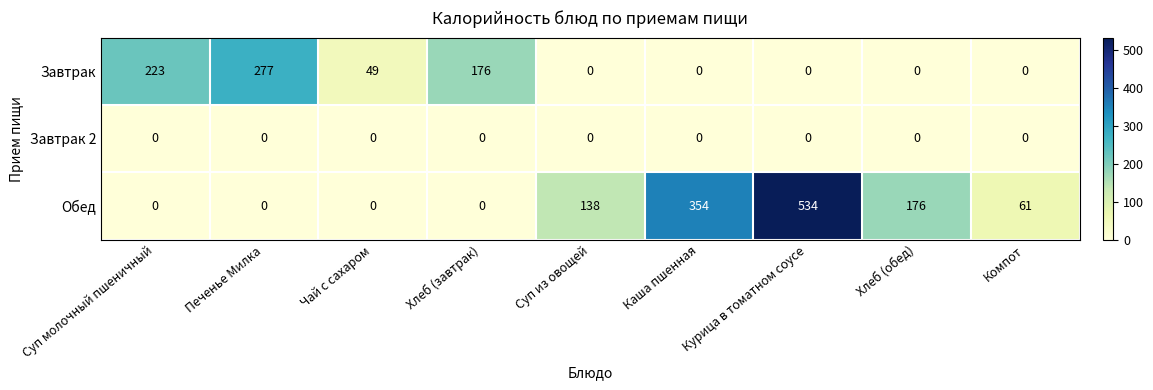

What is the greatest value displayed?

534